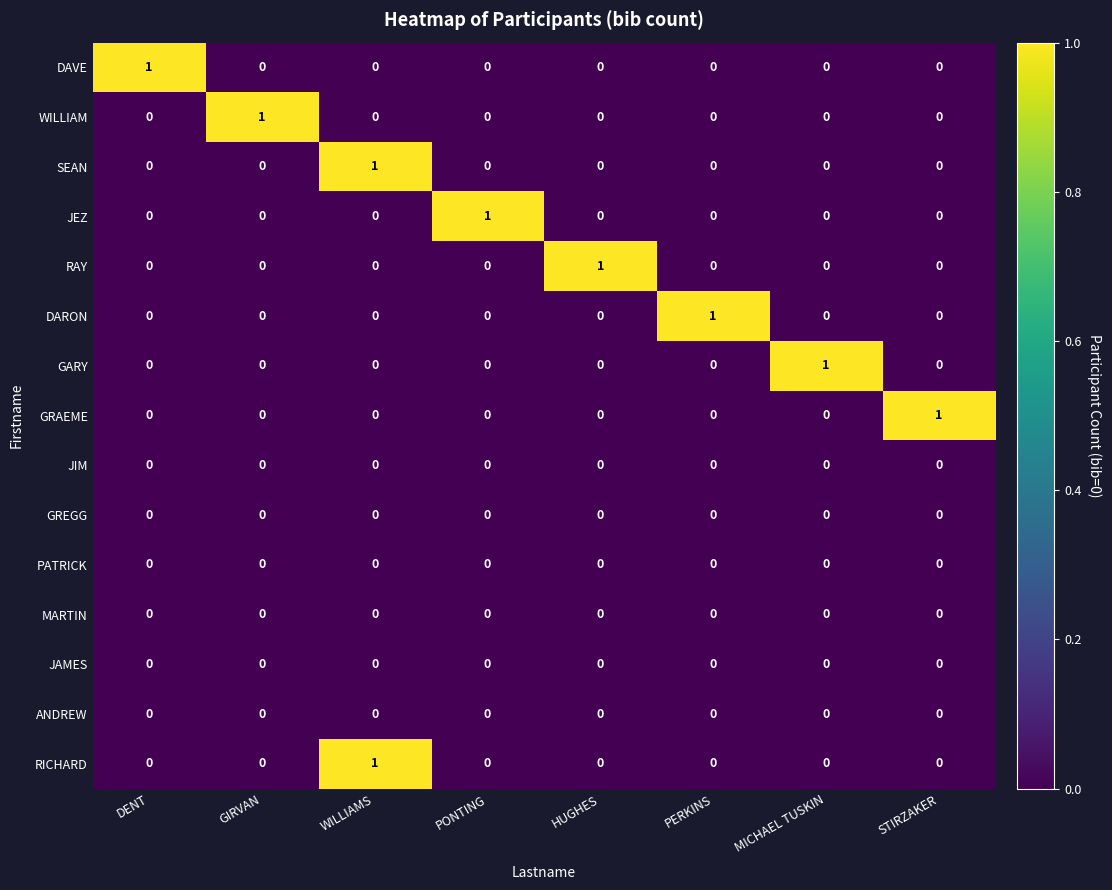

At which label does GARY reach its peak?

MICHAEL TUSKIN